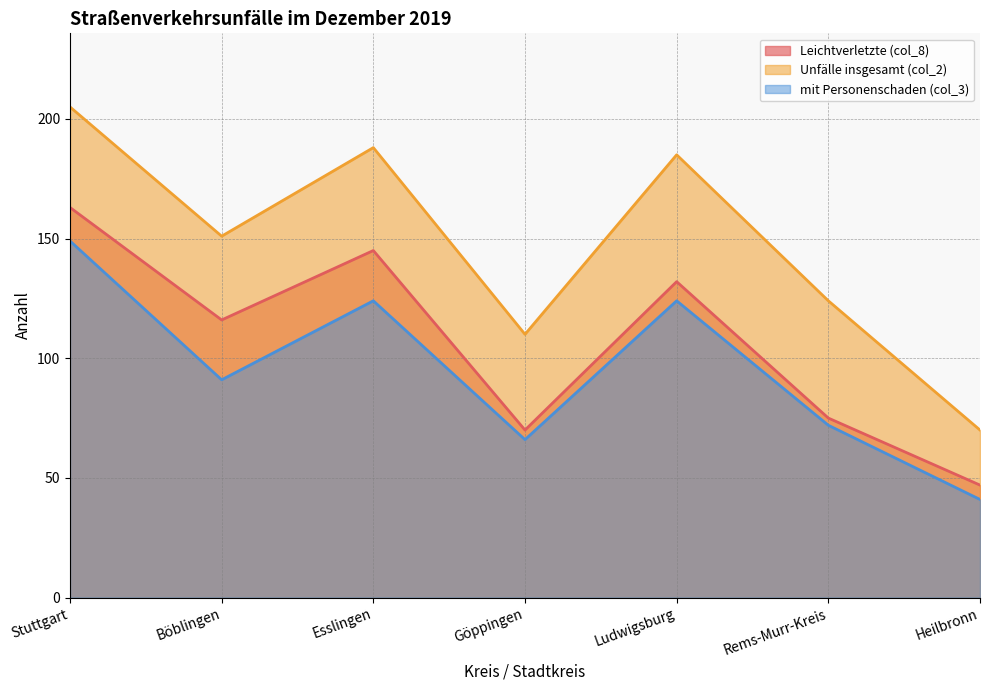

What is the greatest value displayed?

205